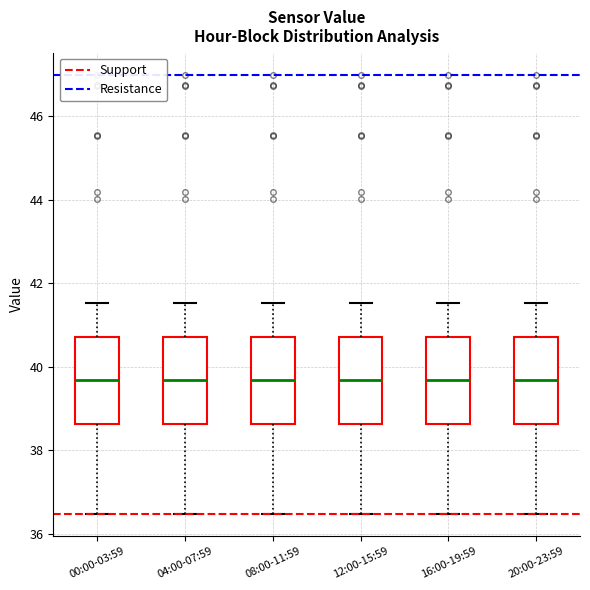

Reading left to right, read every box against the y-axis: the position of its median line, the range the box covers, and the ends of its whiskers. The values are not printed on the chart, so give them approximately, as read against the axis.

00:00-03:59: median 39.6, box 38.6 to 40.8, whiskers 36.4 to 41.6
04:00-07:59: median 39.6, box 38.6 to 40.8, whiskers 36.4 to 41.6
08:00-11:59: median 39.6, box 38.6 to 40.8, whiskers 36.4 to 41.6
12:00-15:59: median 39.6, box 38.6 to 40.8, whiskers 36.4 to 41.6
16:00-19:59: median 39.6, box 38.6 to 40.8, whiskers 36.4 to 41.6
20:00-23:59: median 39.6, box 38.6 to 40.8, whiskers 36.4 to 41.6